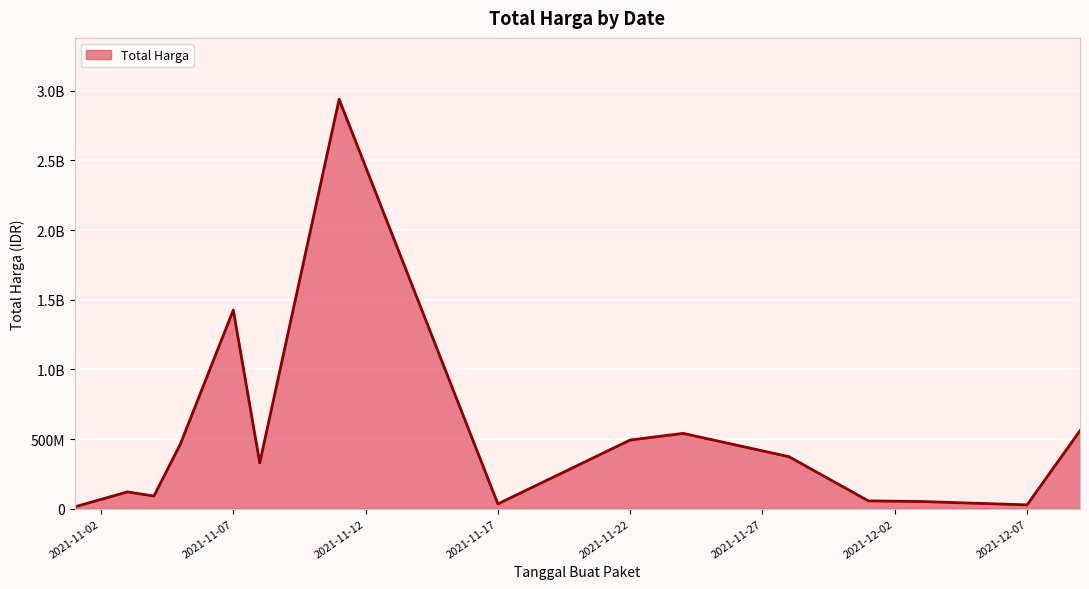

Does the chart display data point markers on the line(s)?

No